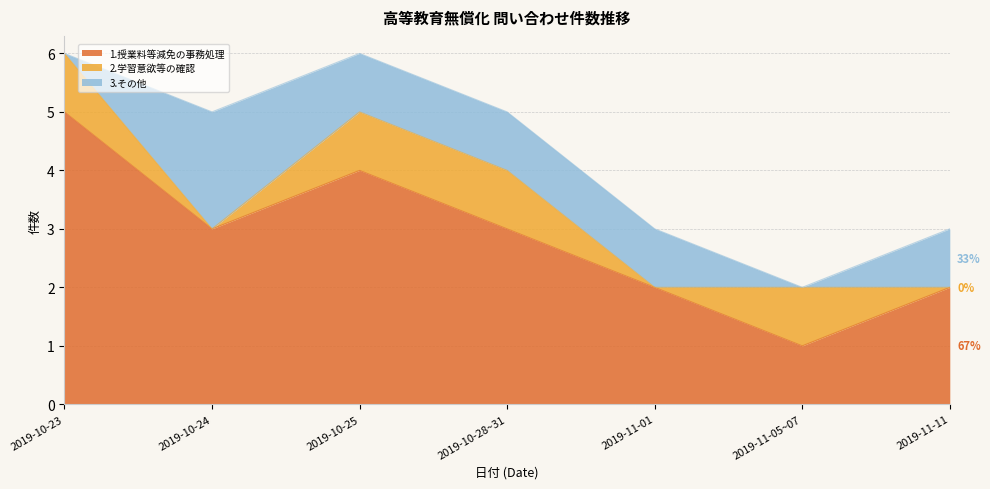

List the labels in order of 1.授業料等減免の事務処理 value, largest first.

2019-10-23, 2019-10-25, 2019-10-24, 2019-10-28~31, 2019-11-01, 2019-11-11, 2019-11-05~07